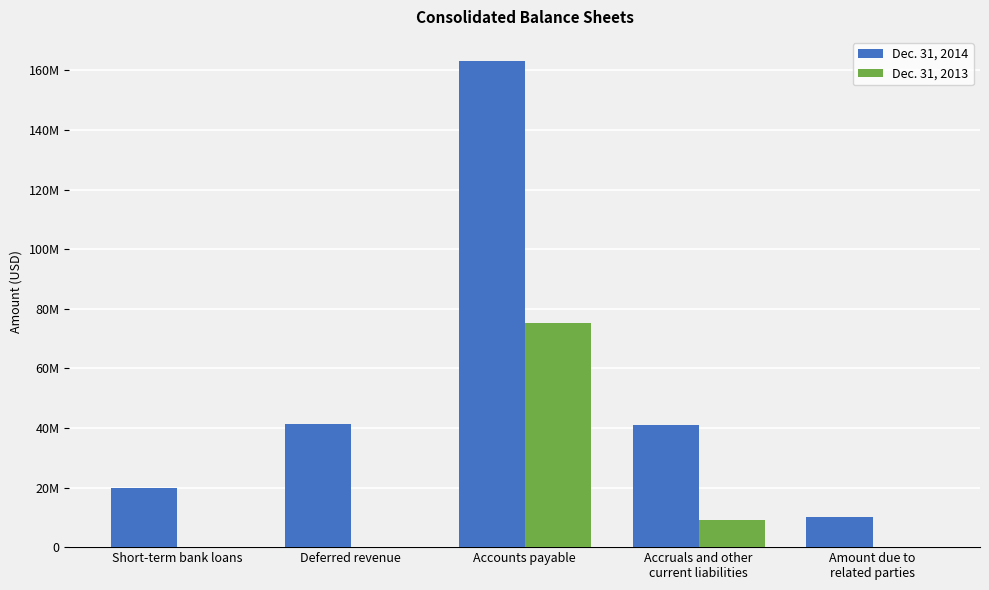

Are the bars horizontal?

No